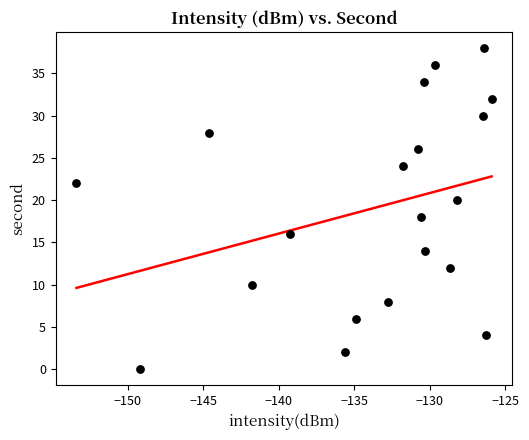

What is the range of Y values (max minus min)?

38